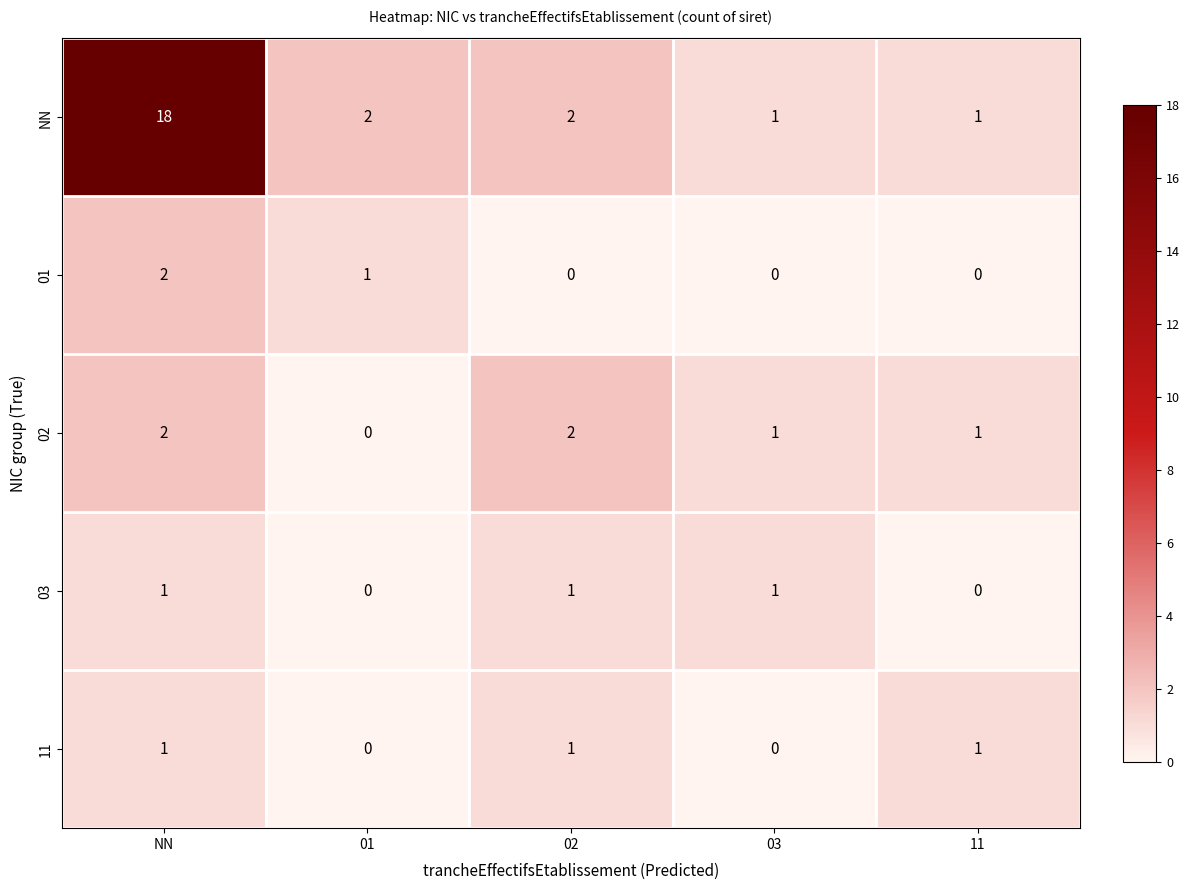

Reading left to right, extract all data points from this chart.

NN: NN=18	01=2	02=2	03=1	11=1
01: NN=2	01=1	02=0	03=0	11=0
02: NN=2	01=0	02=2	03=1	11=1
03: NN=1	01=0	02=1	03=1	11=0
11: NN=1	01=0	02=1	03=0	11=1